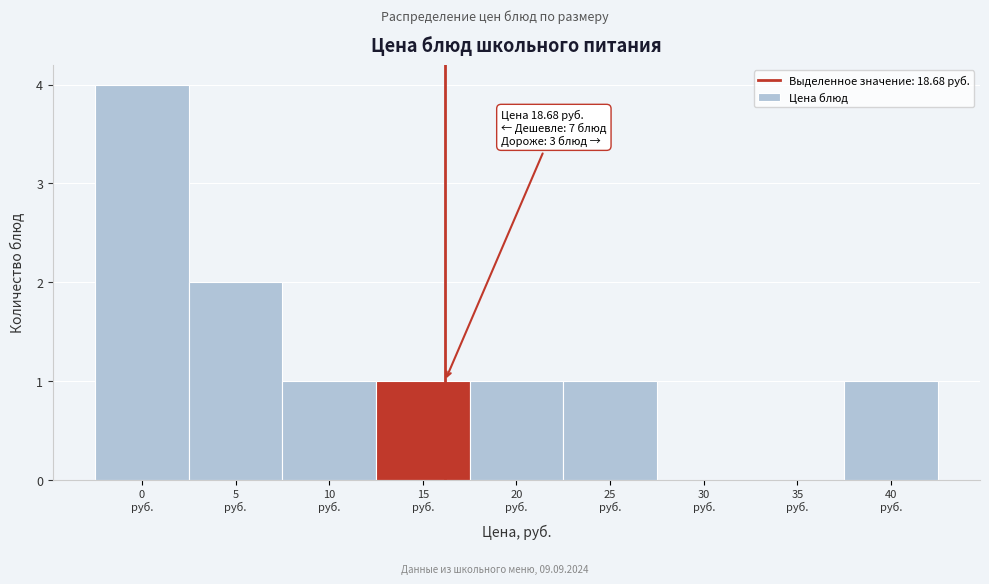

What is the sum of all values?

11